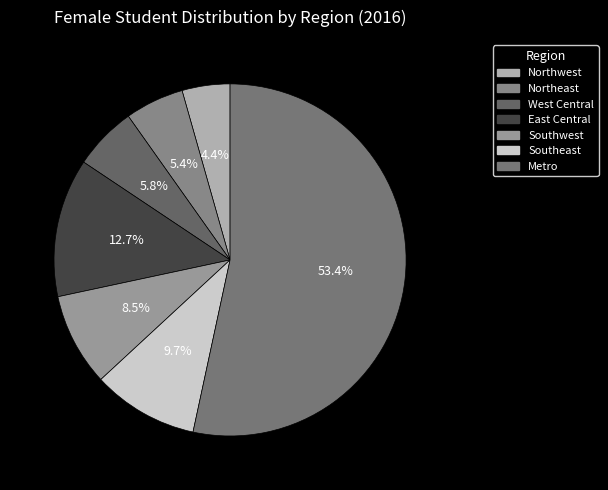

To the nearest percent, what is the difference between the largest and smallest slice percentages?

49%